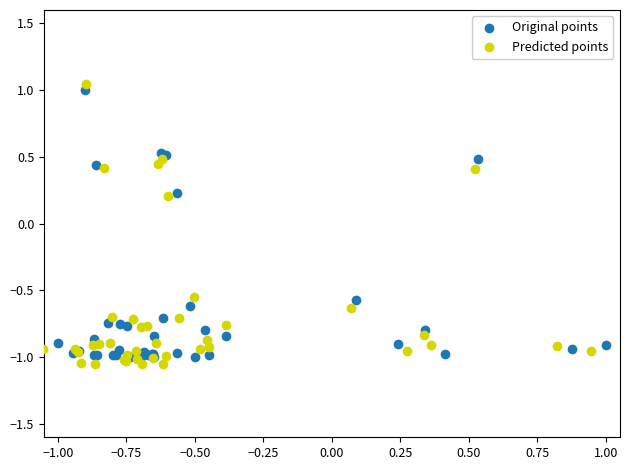

What are all the series names shown in the legend?

Original points, Predicted points